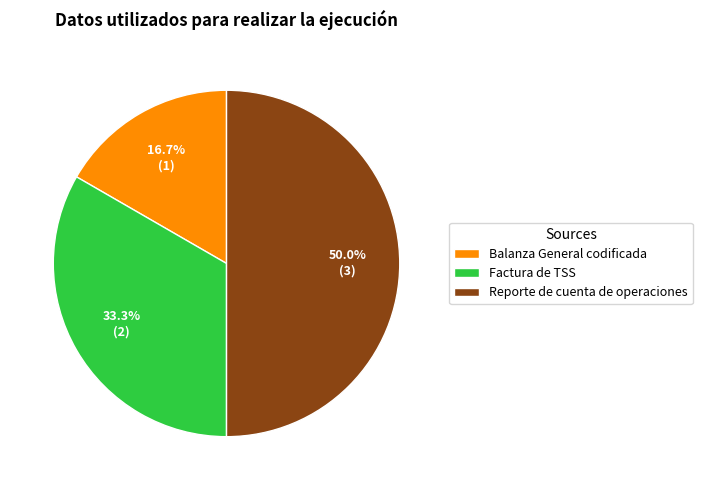

What is the smallest slice in the pie chart?

Balanza General codificada